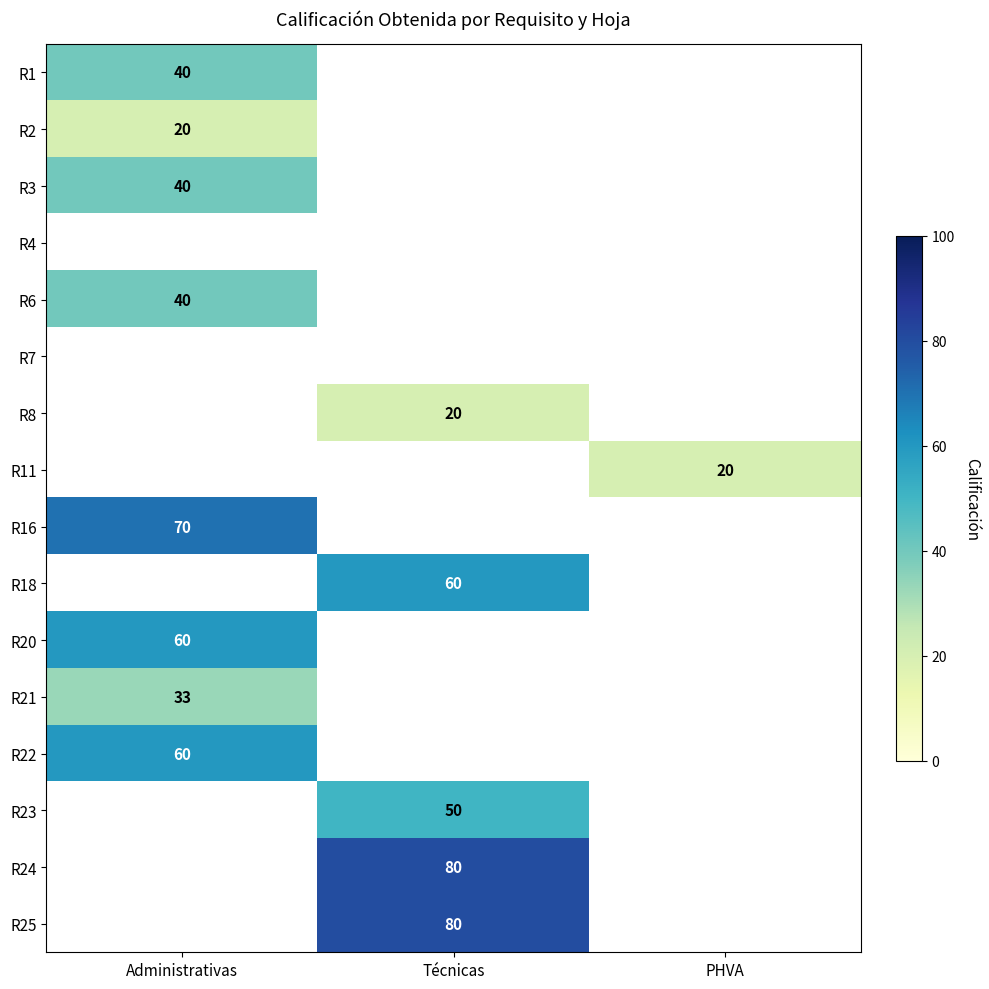

True or false: R23 has a value of 50 at Técnicas.

True